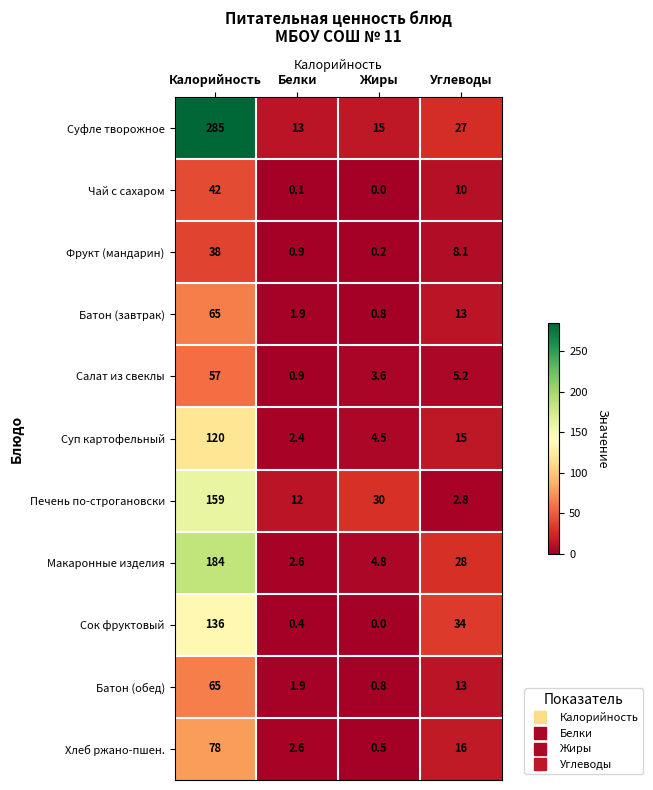

What is the sum of the Макаронные изделия values at Калорийность and Жиры?

188.8